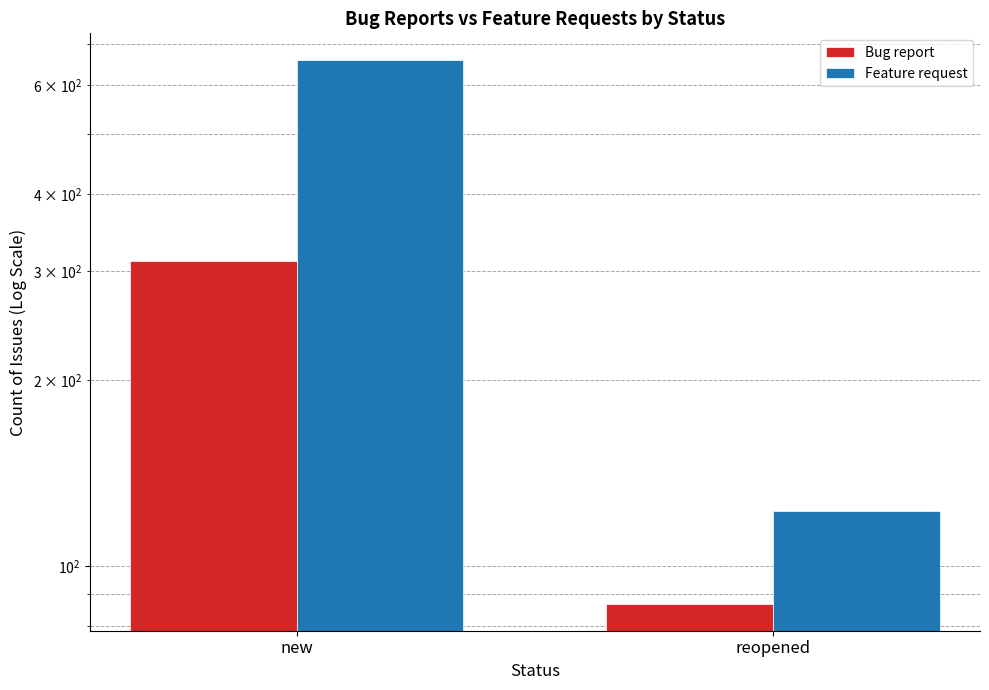

Which series has the largest range (max minus min)?

Feature request